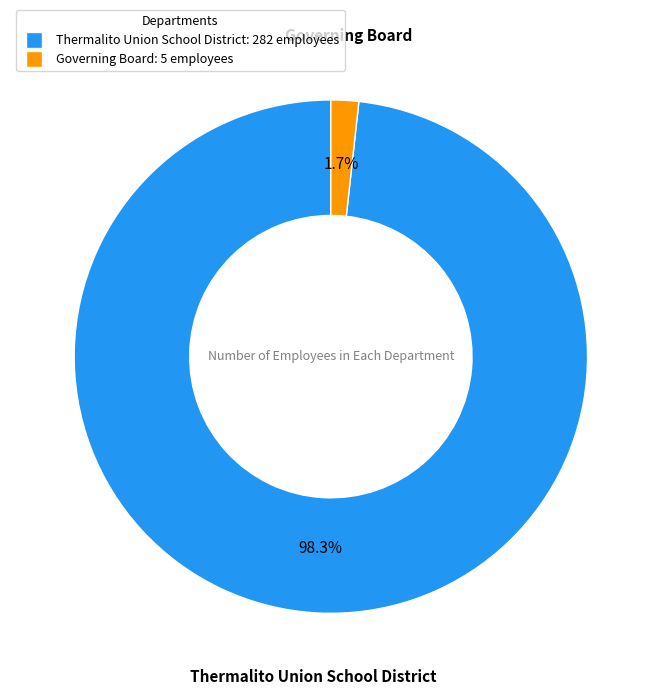

What is the majority slice?

Thermalito Union School District